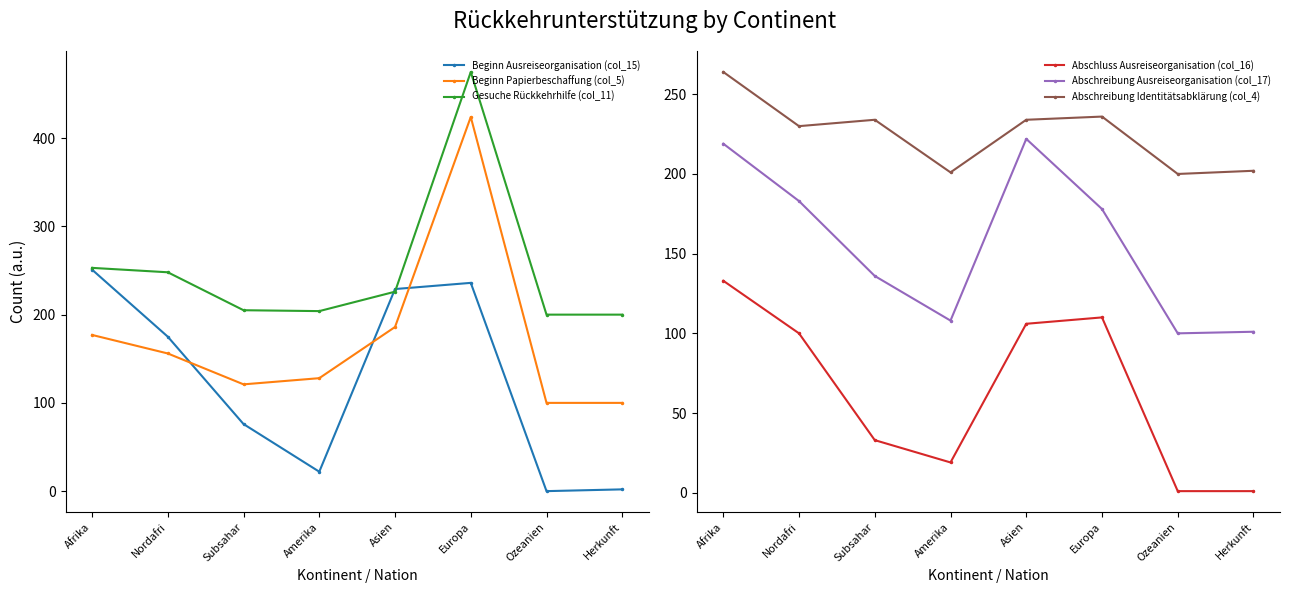

Which category has the highest value across all series?

Europa